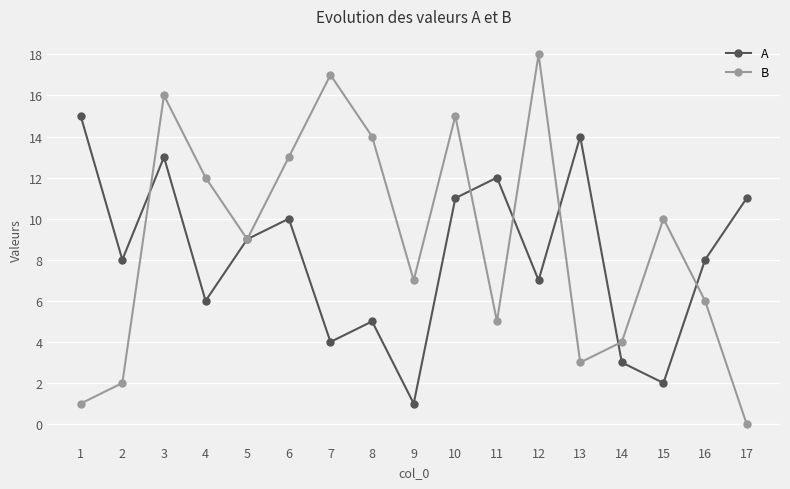

List the series in order of their overall mean, lowest first.

A, B